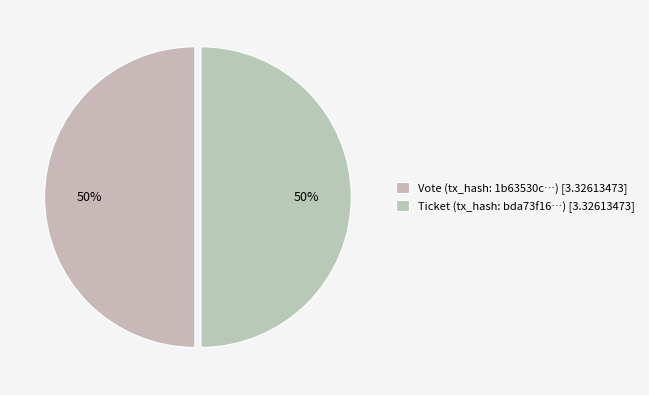

How many segments does this pie chart have?

2